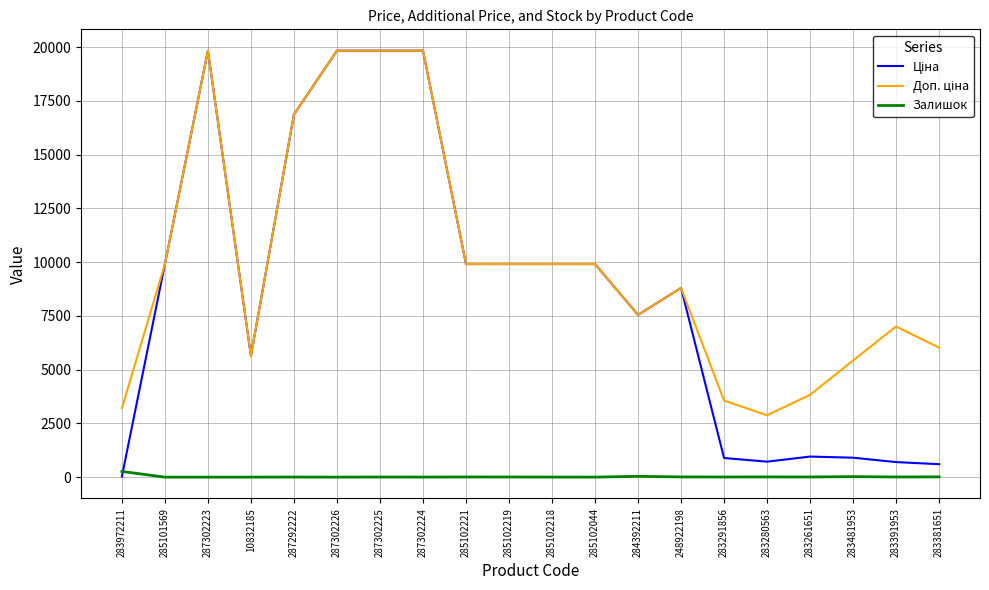

Read the Залишок value at 283261651.

8.0